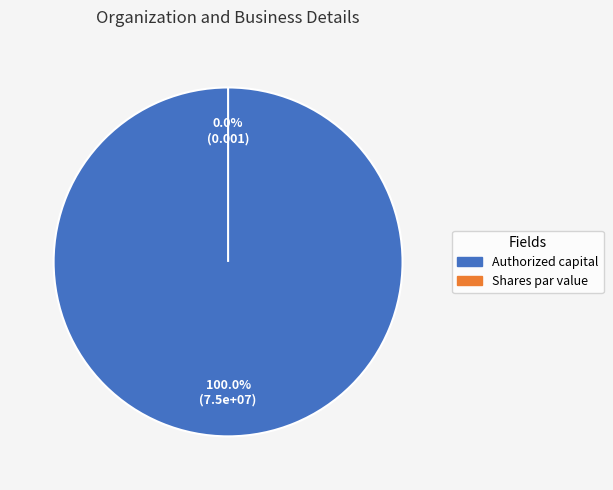

To the nearest percent, what is the average slice percentage?

50%